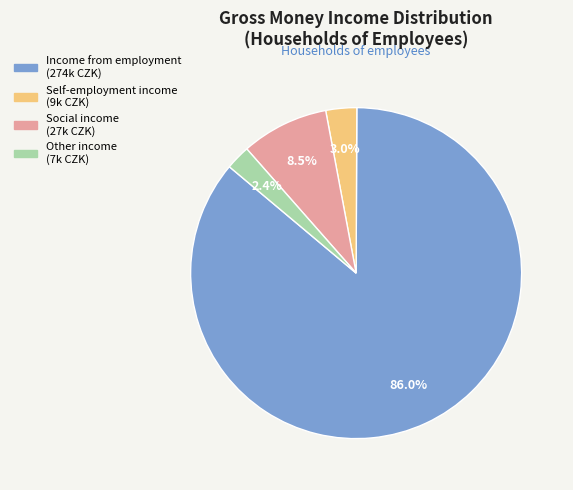

Which has a higher value, Other income or Income from employment?

Income from employment